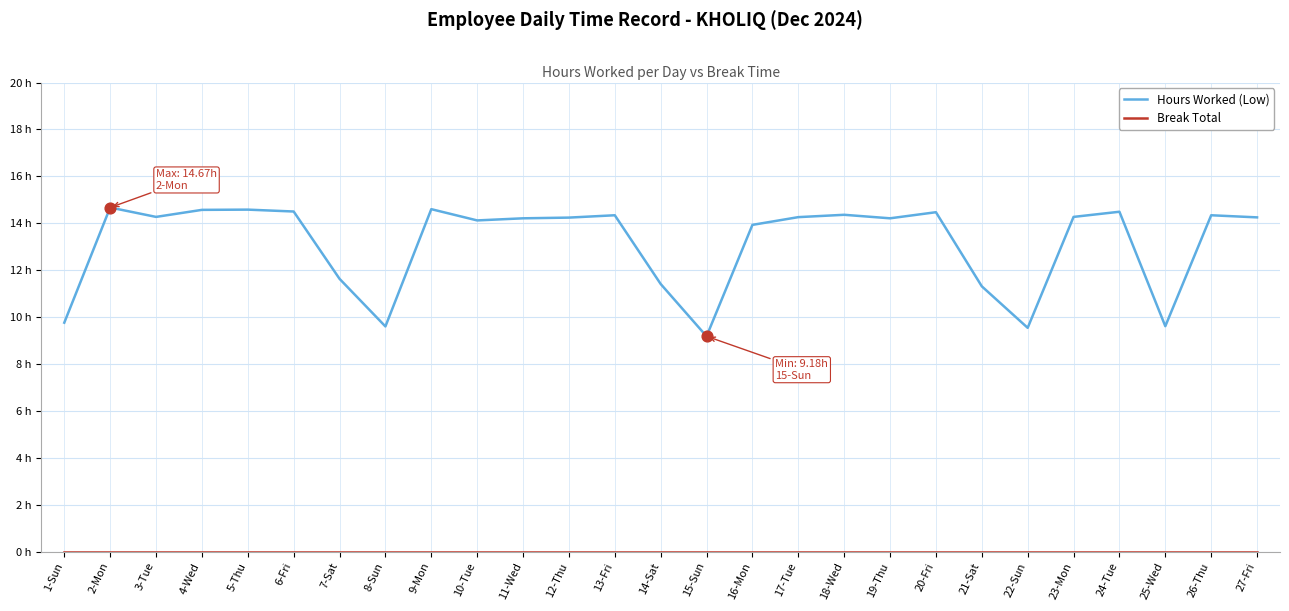

Is this an area chart (filled region under the line)?

No